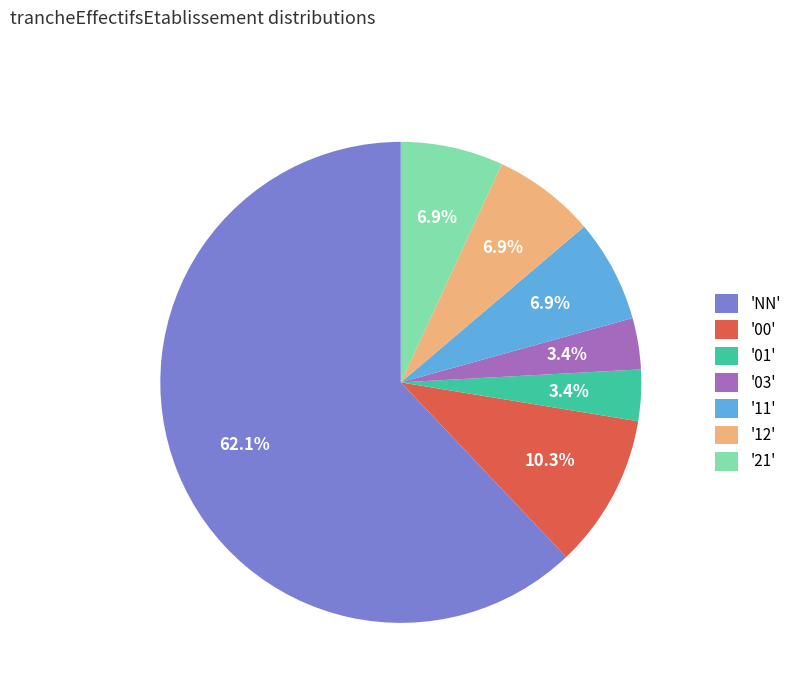

Count the number of slices in the pie.

7